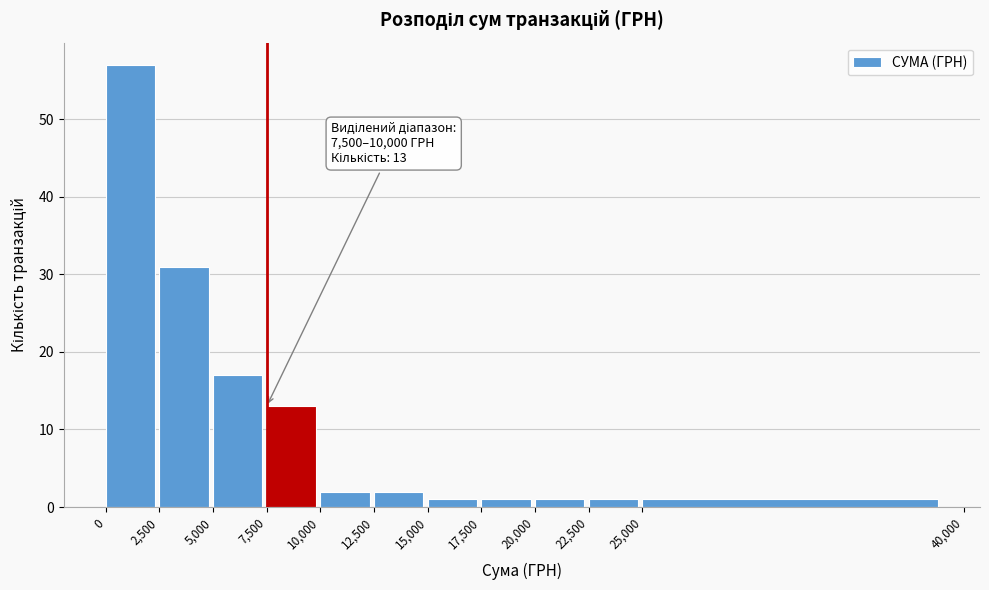

Which range on the x-axis has the tallest bar?

0 to 2,500